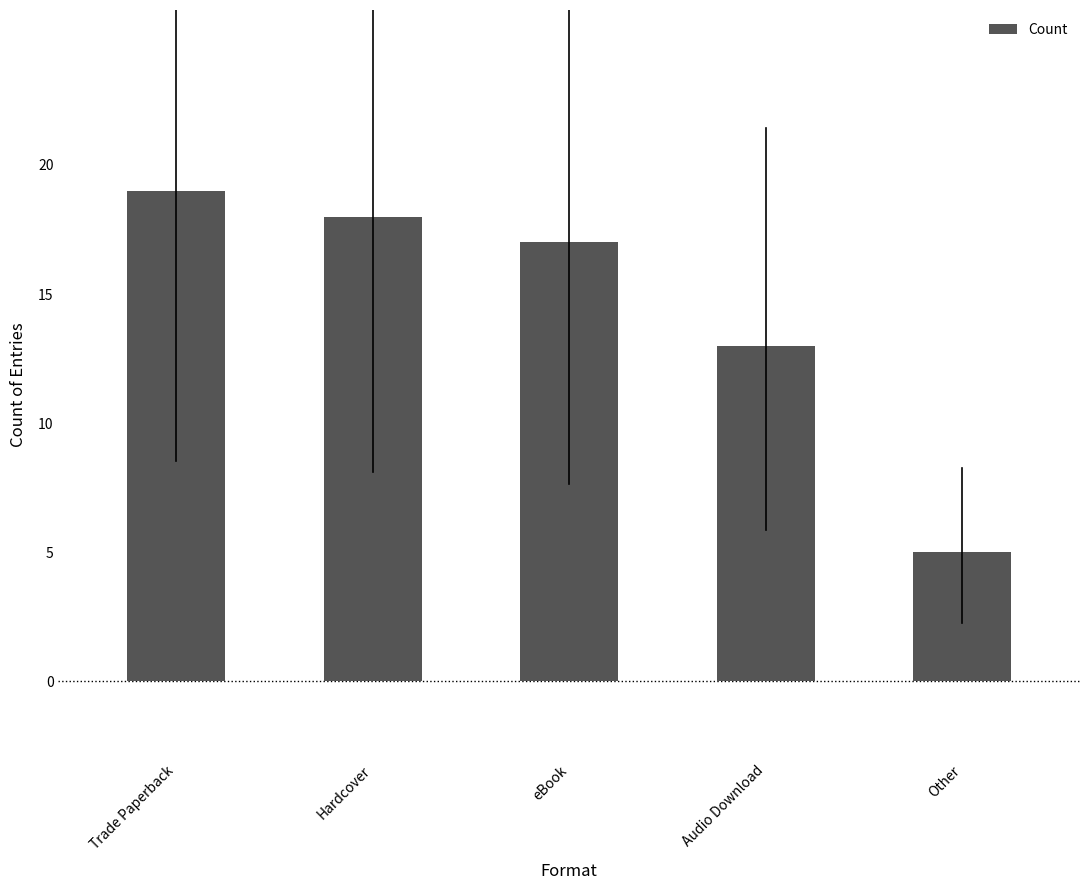

Where does the data first go above 17?

Trade Paperback